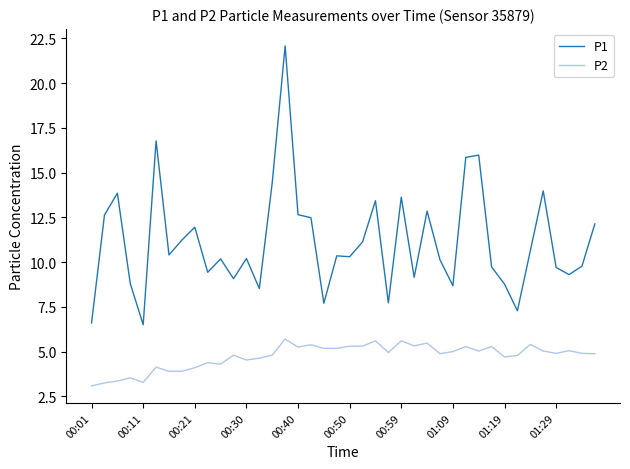

What is the greatest value displayed?

22.1